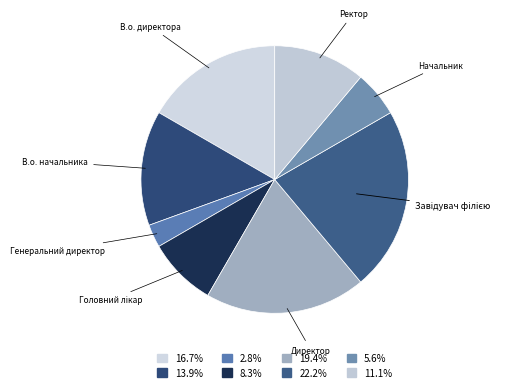

How many segments does this pie chart have?

8